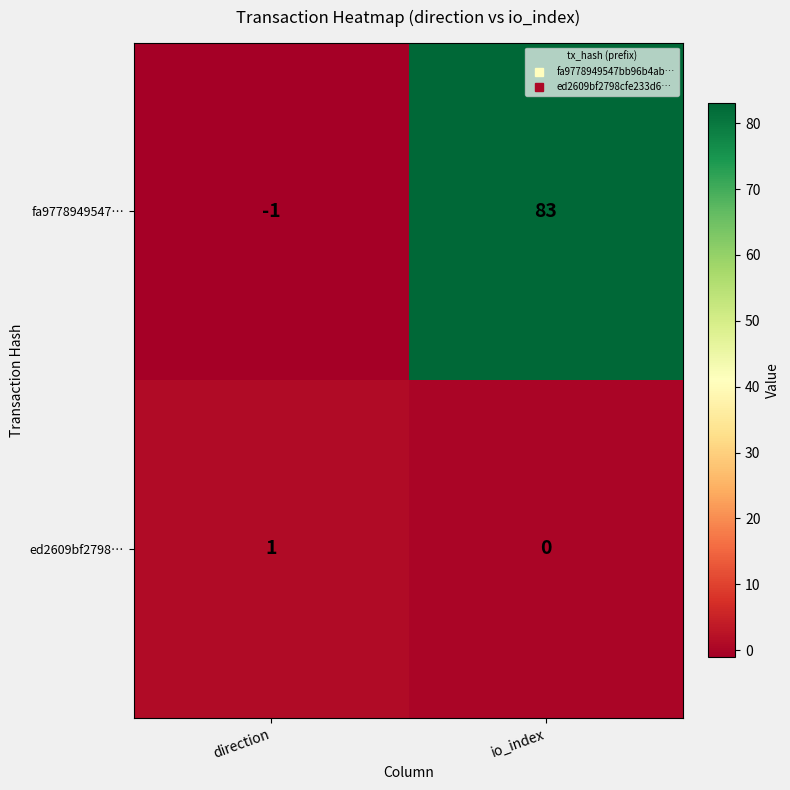

The fa9778949547… series shows 145 at io_index. True or false?

False